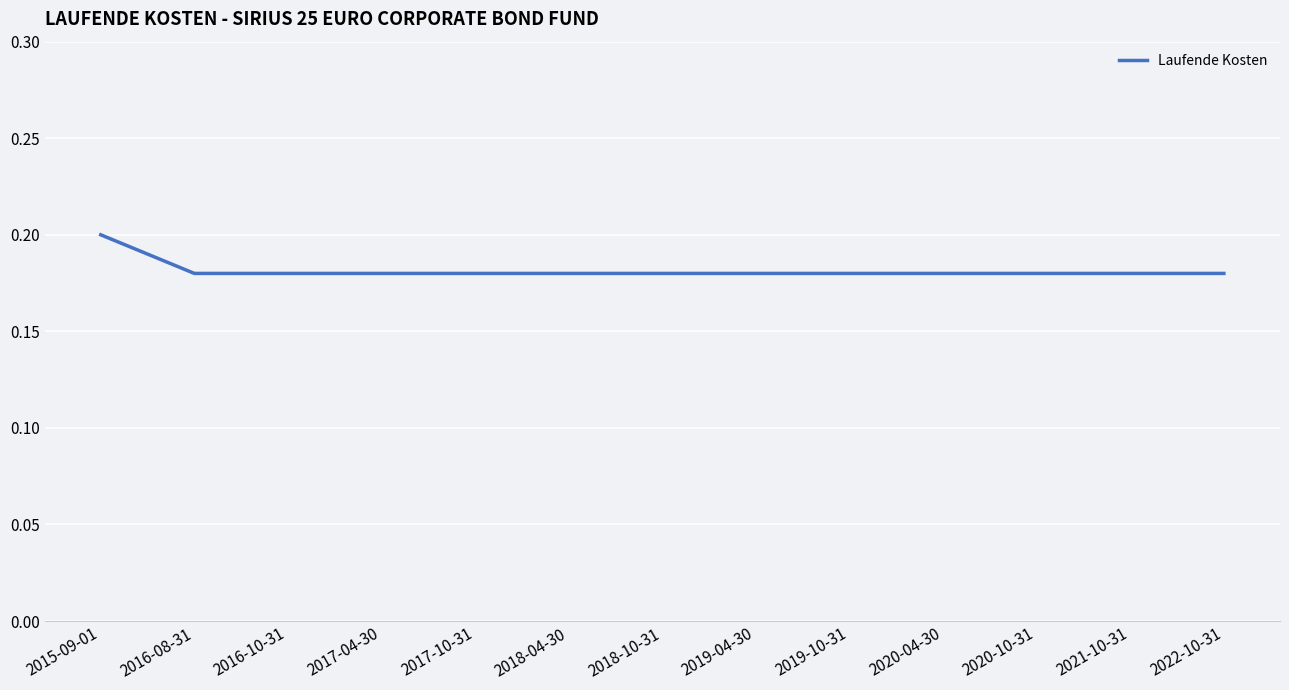

True or false: the data shows 0.2 at 2015-09-01.

True